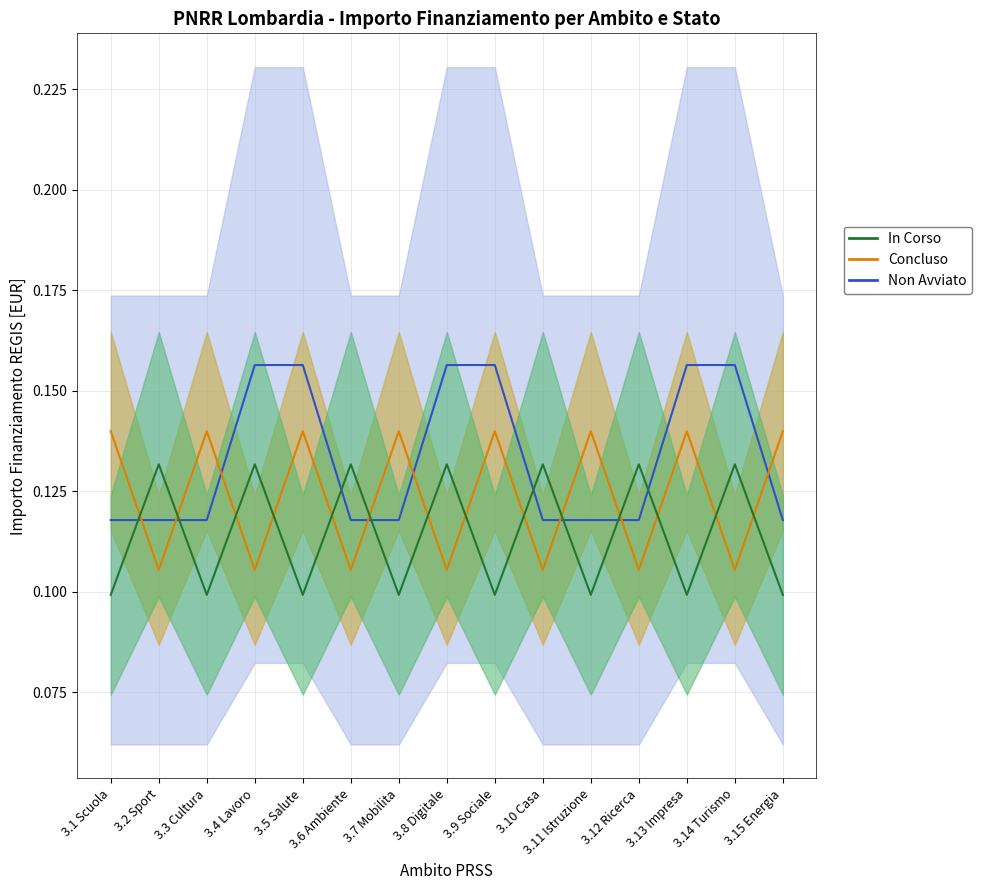

At which label does Non Avviato (mid) reach its peak?

3.4 Lavoro